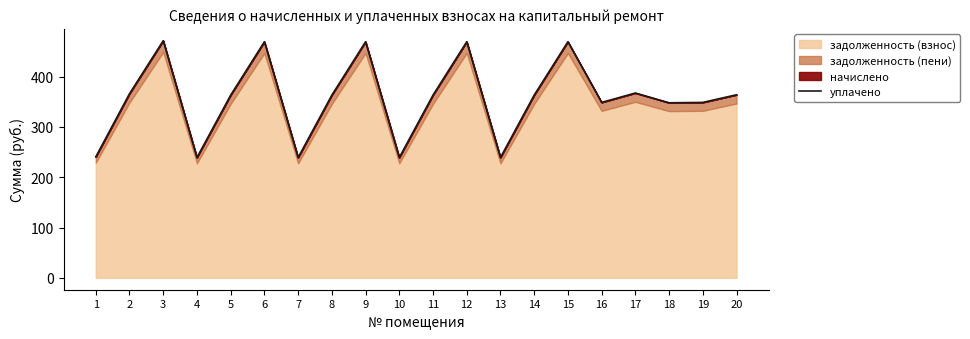

What is the ratio of the value at 19 to the value at 11?

1.0